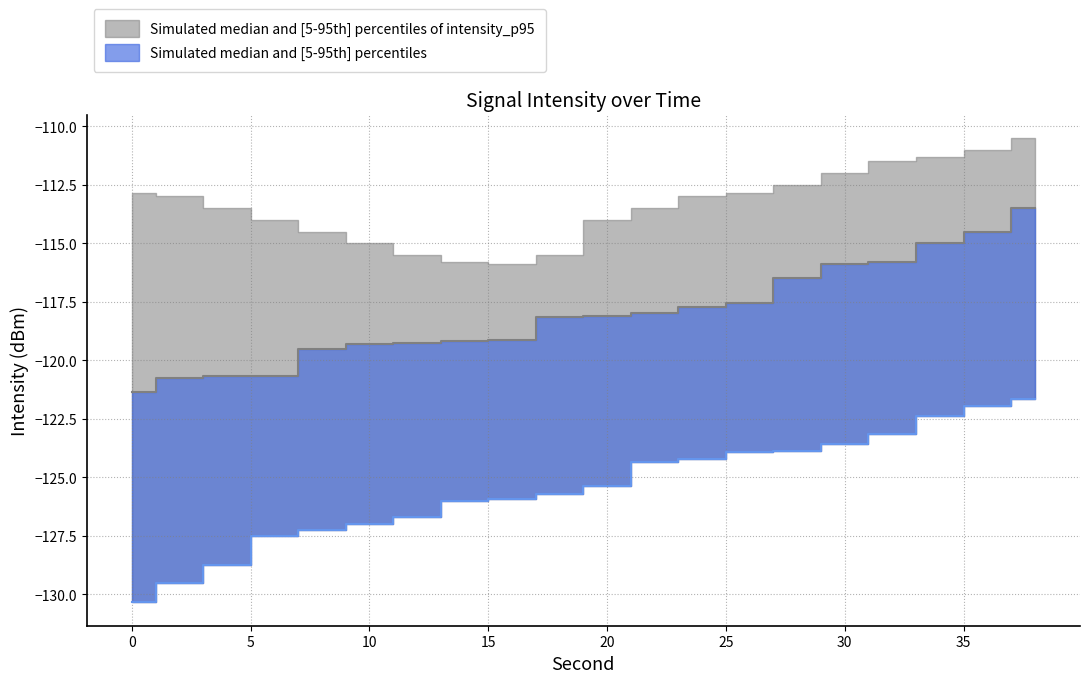

Reading left to right, extract all data points from this chart.

intensity_p5: -130.3	-129.5	-128.7	-127.5	-127.3	-127.0	-126.7	-126.0	-125.9	-125.7	-125.3	-124.4	-124.2	-123.9	-123.9	-123.6	-123.1	-122.4	-122.0	-121.7
intensity_median: -121.4	-120.7	-120.7	-120.7	-119.5	-119.3	-119.3	-119.2	-119.1	-118.1	-118.1	-118.0	-117.7	-117.5	-116.5	-115.9	-115.8	-115.0	-114.5	-113.5